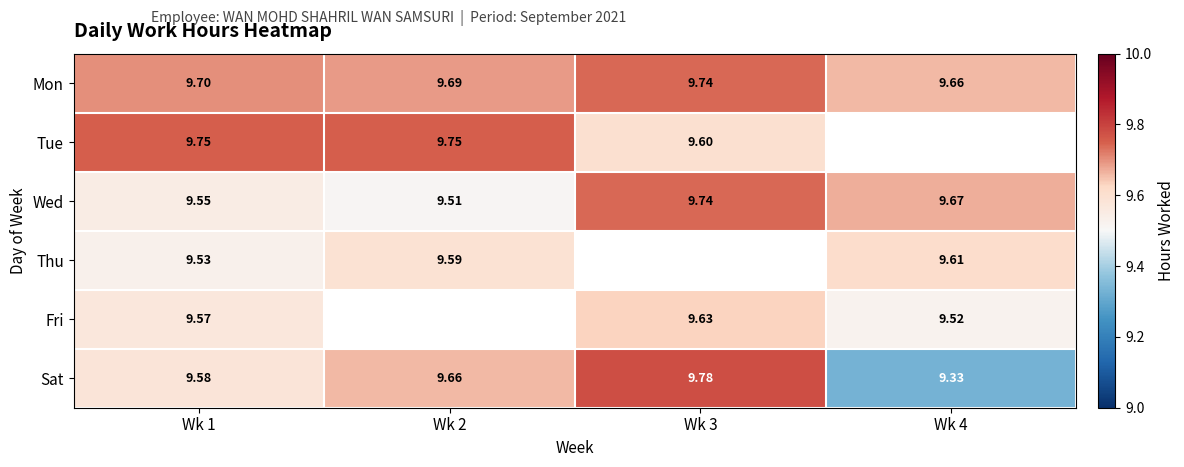

Between Wk 3 and Wk 2, which is larger?

Wk 3